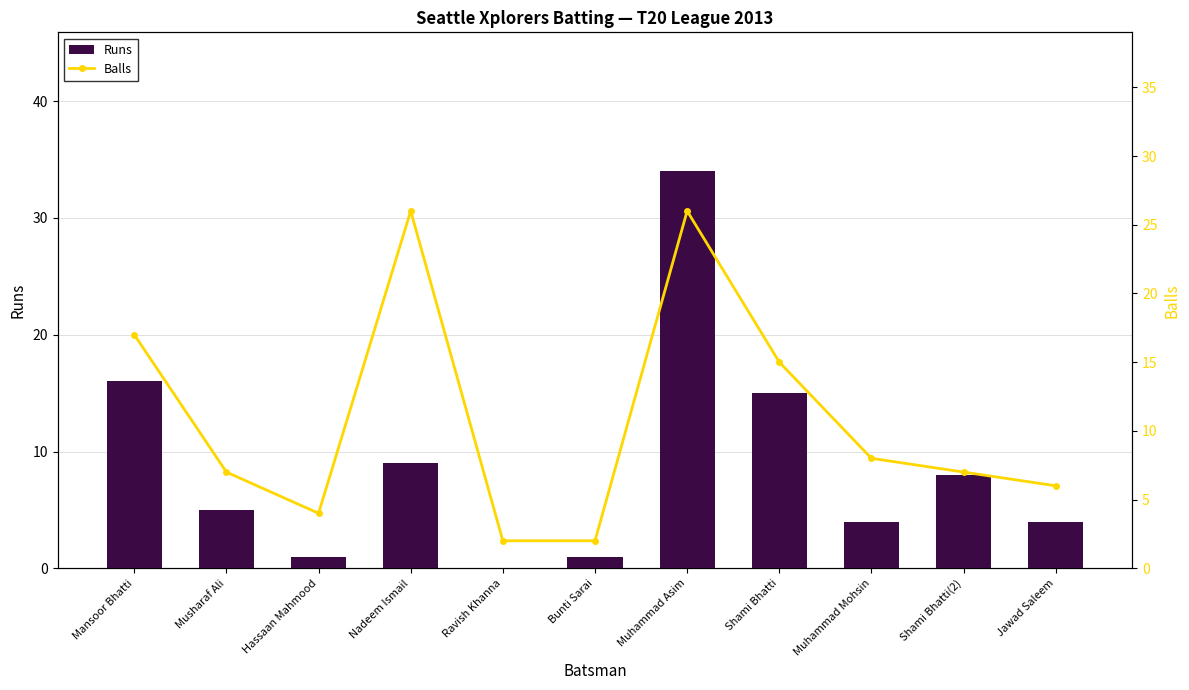

Reading left to right, transcribe all the data shown in this chart.

Runs: Mansoor Bhatti=16	Musharaf Ali=5	Hassaan Mahmood=1	Nadeem Ismail=9	Ravish Khanna=0	Bunti Sarai=1	Muhammad Asim=34	Shami Bhatti=15	Muhammad Mohsin=4	Shami Bhatti(2)=8	Jawad Saleem=4
Balls: Mansoor Bhatti=17	Musharaf Ali=7	Hassaan Mahmood=4	Nadeem Ismail=26	Ravish Khanna=2	Bunti Sarai=2	Muhammad Asim=26	Shami Bhatti=15	Muhammad Mohsin=8	Shami Bhatti(2)=7	Jawad Saleem=6